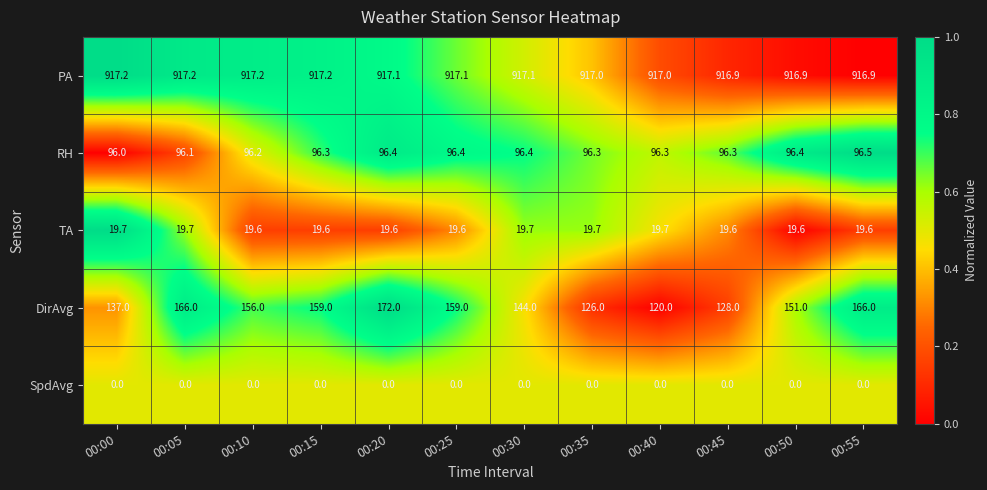

Which series has the largest total across all categories?

PA